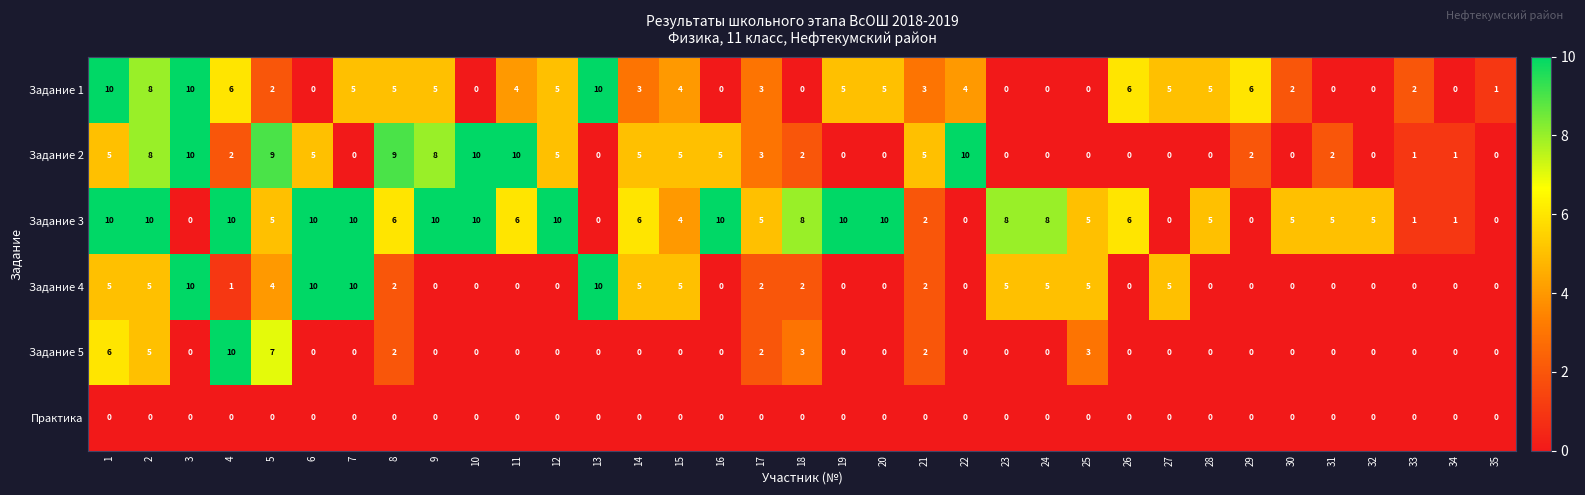

How many data points does each series have?

35